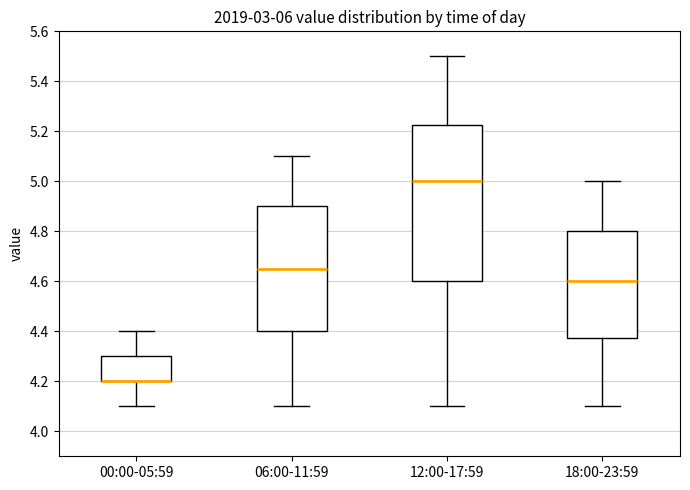

Reading left to right, transcribe this box plot: for each box, give where its median line is, the range the box spans, and where its two whiskers end, as read against the y-axis. The values are not printed on the chart, so give them approximately, as read against the axis.

00:00-05:59: median 4.20 (drawn on the box's lower edge), box 4.20 to 4.30, whiskers 4.10 to 4.40
06:00-11:59: median 4.66, box 4.40 to 4.90, whiskers 4.10 to 5.10
12:00-17:59: median 5.00, box 4.60 to 5.22, whiskers 4.10 to 5.50
18:00-23:59: median 4.60, box 4.38 to 4.80, whiskers 4.10 to 5.00